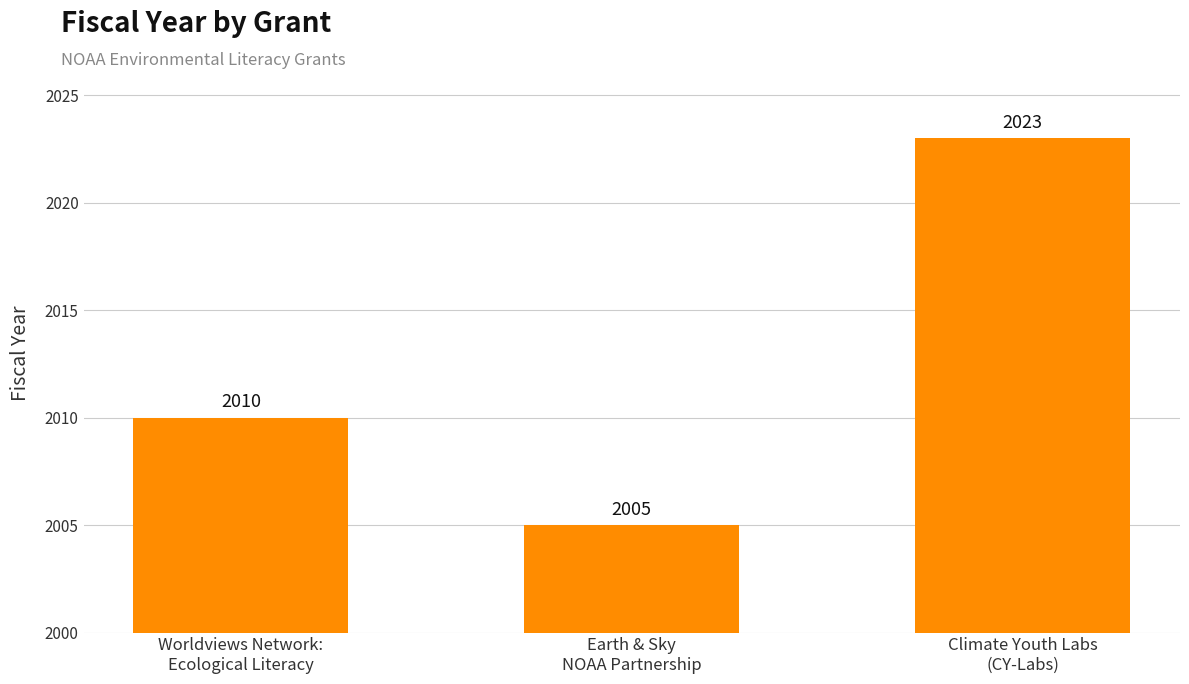

List the labels in order of value, largest first.

Climate Youth Labs
(CY-Labs), Worldviews Network:
Ecological Literacy, Earth & Sky
NOAA Partnership